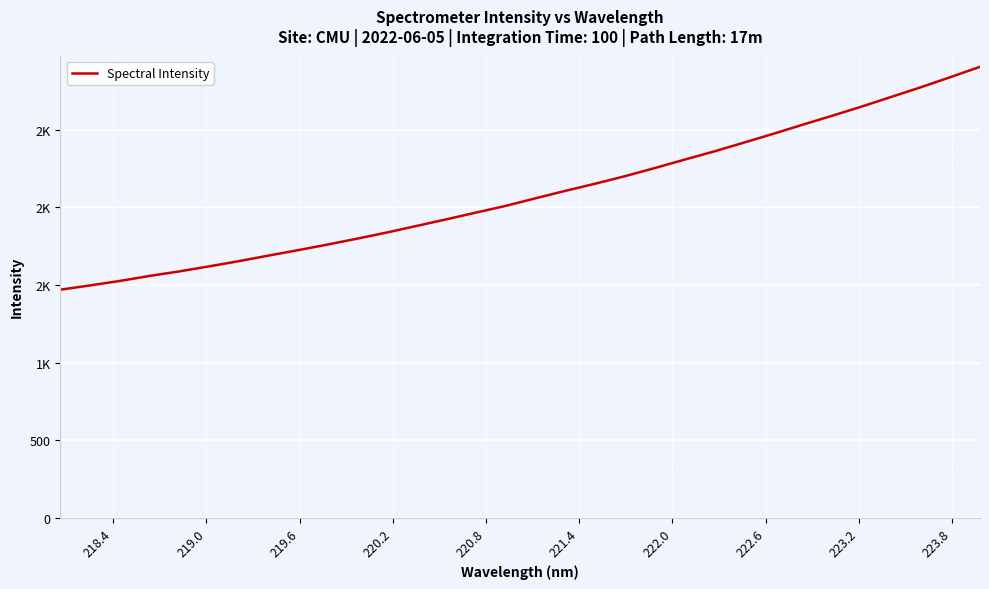

Does the chart have visible grid lines?

Yes